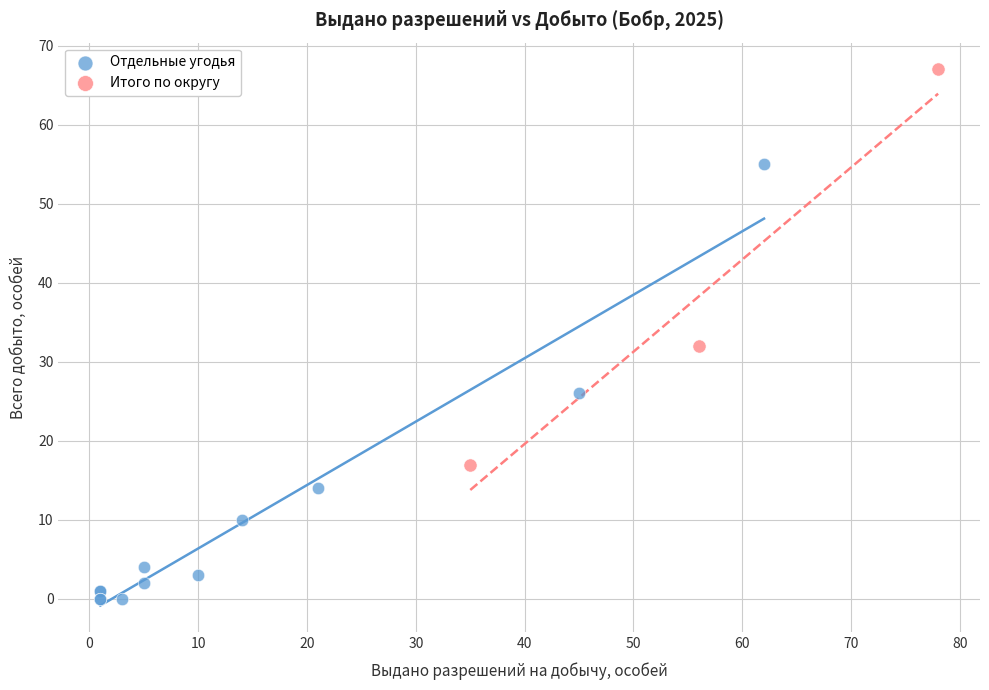

Which series contains the lowest Y value?

Отдельные угодья